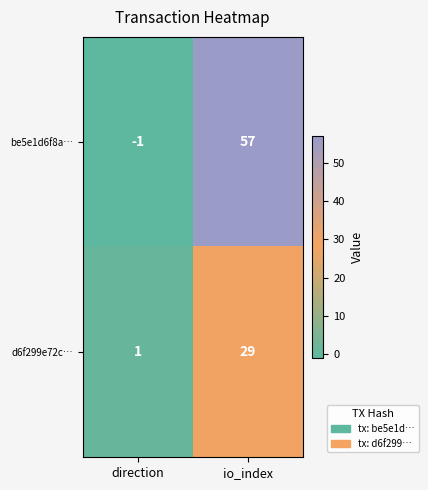

The d6f299e72c… series shows 2 at direction. True or false?

False